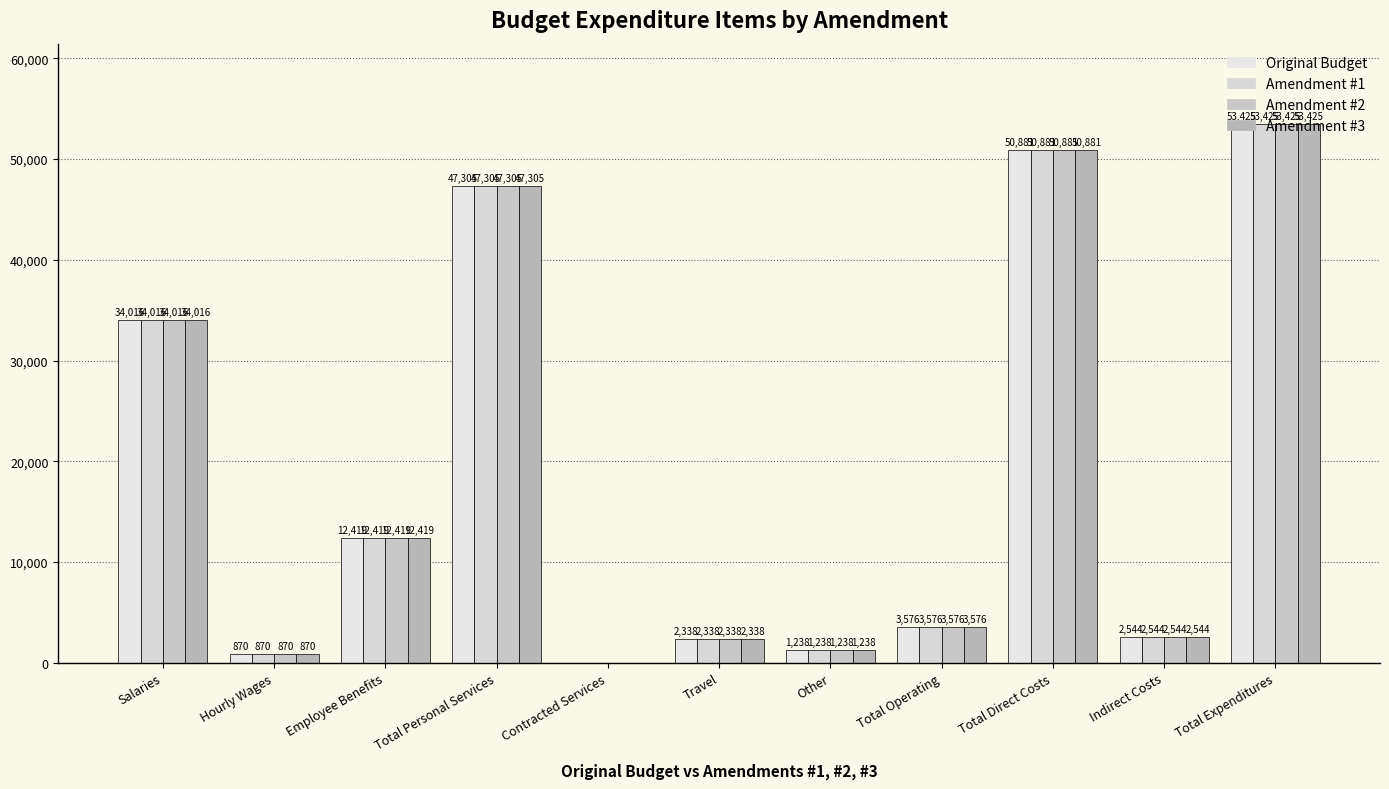

What is the sum of the Original Budget values at Total Personal Services and Employee Benefits?

59724.4